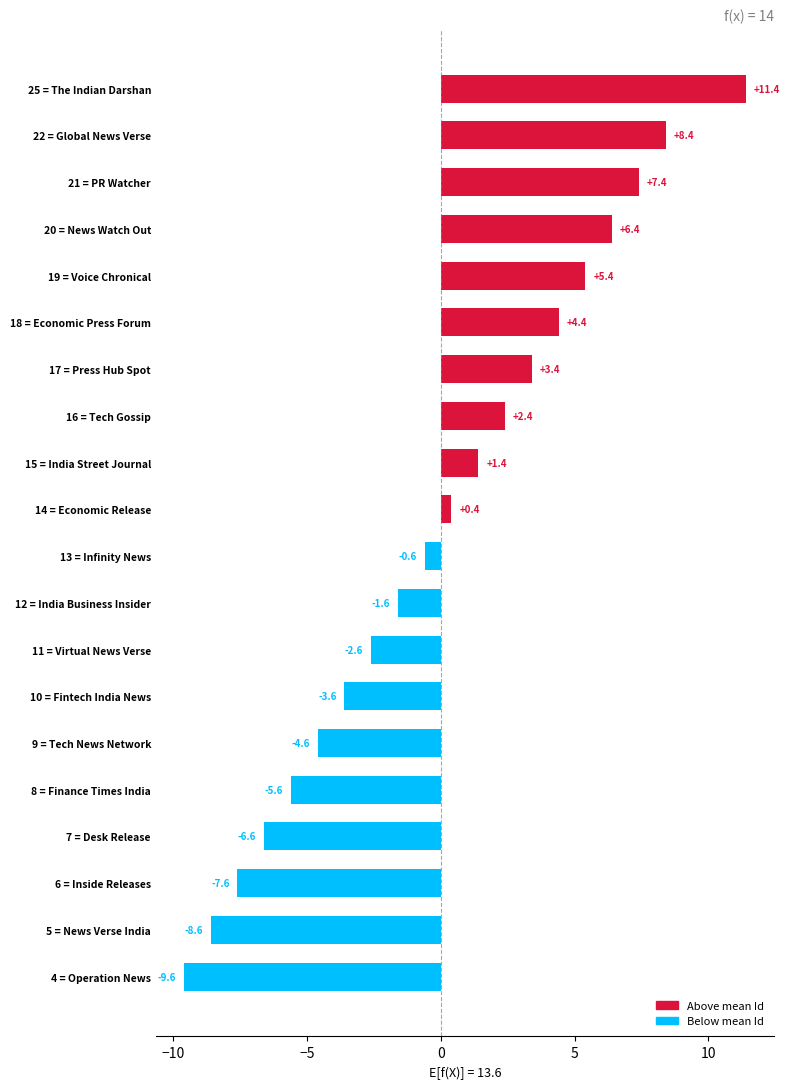

How many series are shown in this chart?

1